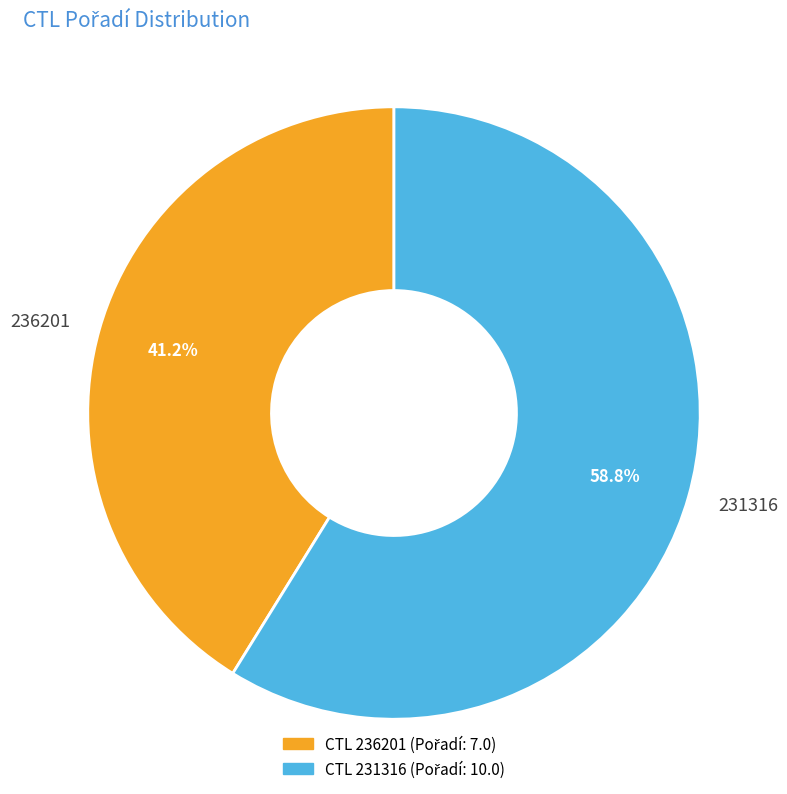

Between 236201 and 231316, which is larger?

231316